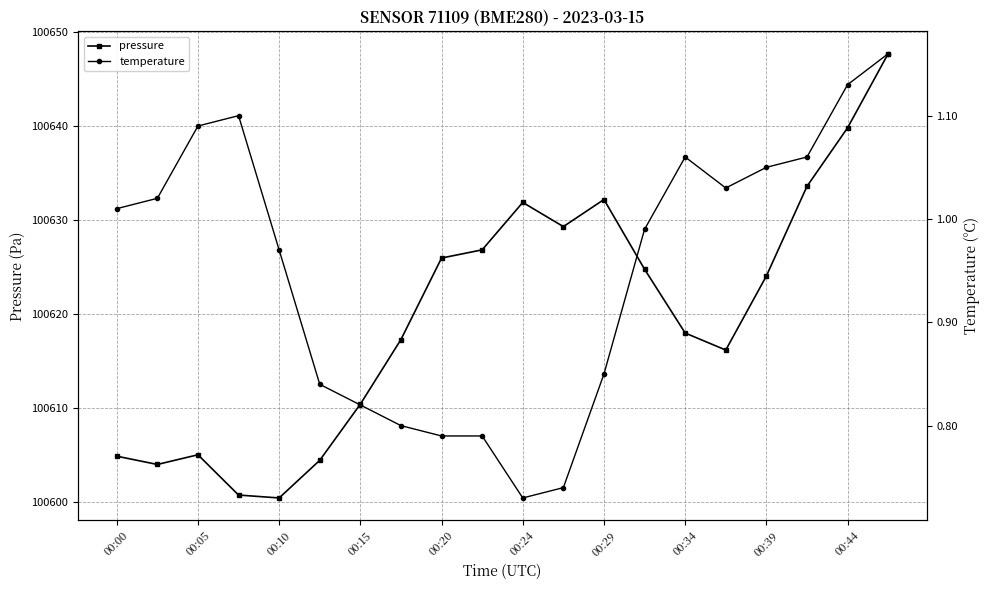

True or false: pressure has a value of 100631.9 at 00:24.

True